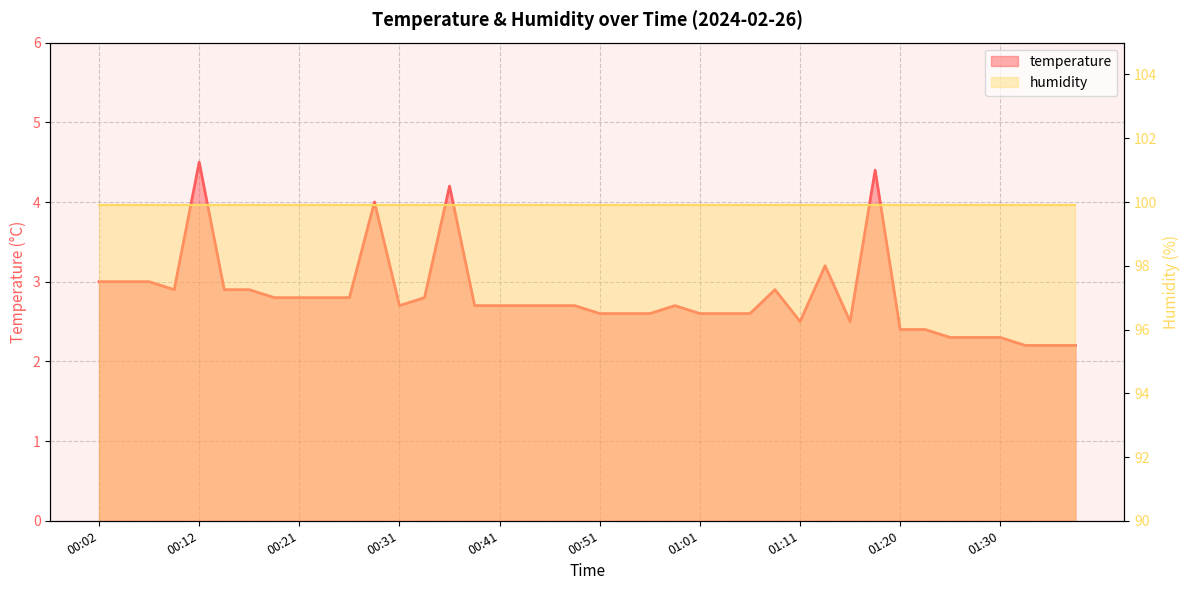

List the labels in order of value, smallest first.

01:33, 01:35, 01:38, 01:25, 01:28, 01:30, 01:20, 01:23, 01:11, 01:15, 00:51, 00:53, 00:56, 01:01, 01:03, 01:06, 00:31, 00:39, 00:41, 00:44, 00:46, 00:48, 00:58, 00:19, 00:21, 00:24, 00:26, 00:34, 00:09, 00:14, 00:16, 01:08, 00:02, 00:04, 00:07, 01:13, 00:29, 00:36, 01:18, 00:12